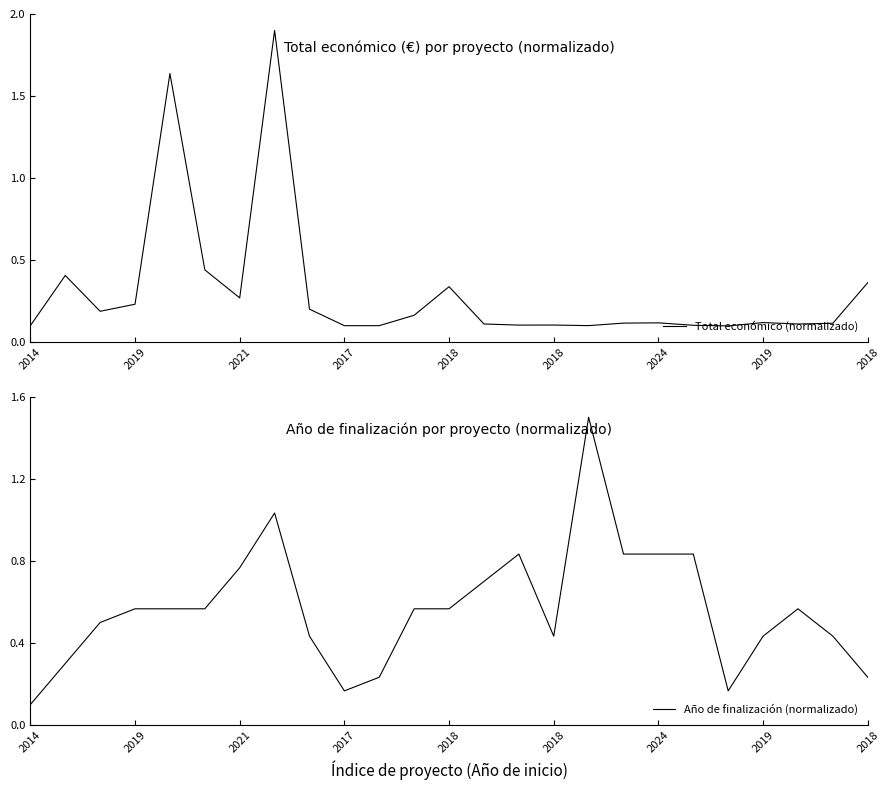

What is the sum of all Año de finalización (normalizado) values?

14.2